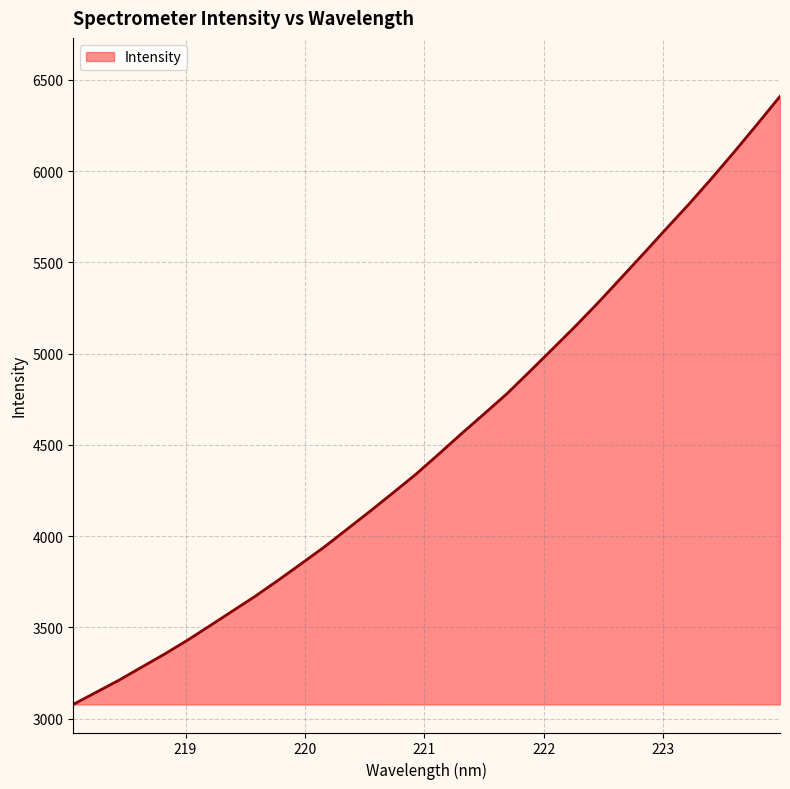

What is the minimum value shown in the chart?

3078.6